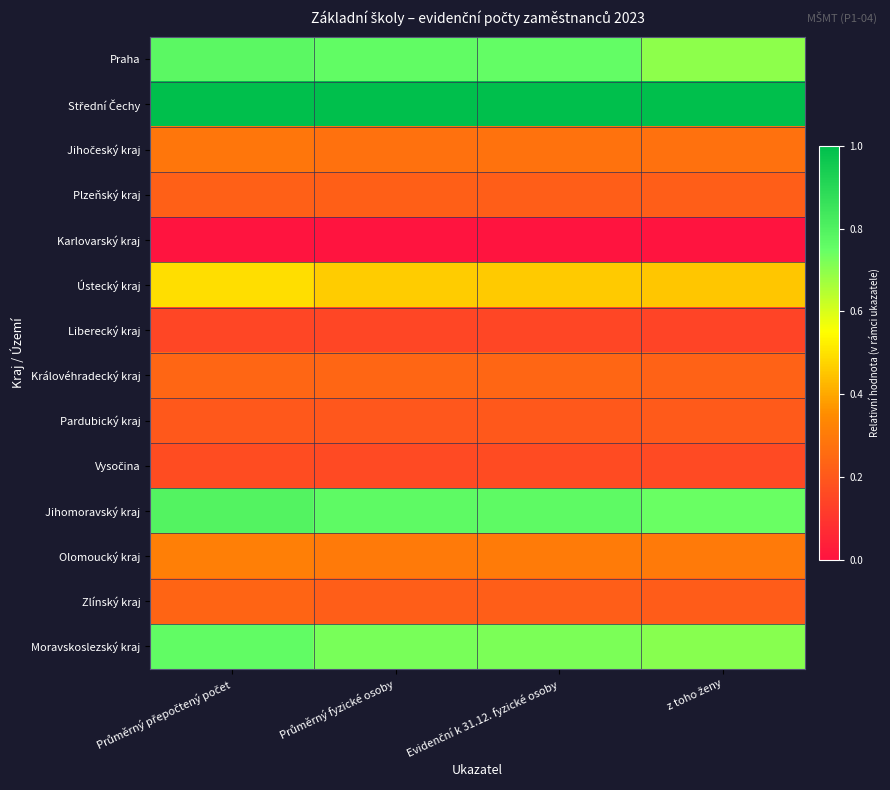

What is the total value across all series at Evidenční k 31.12. fyzické osoby?

5.5